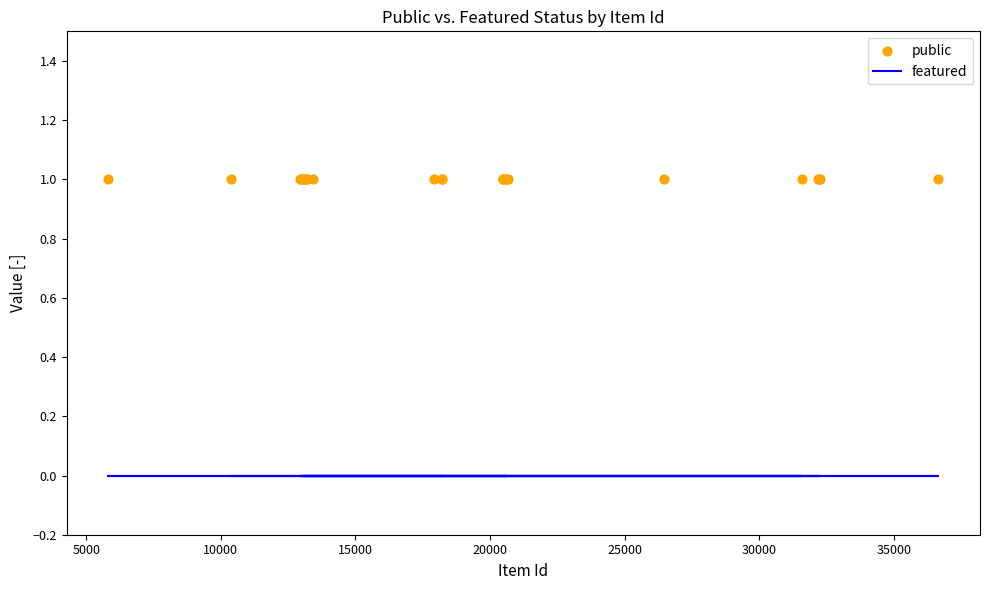

Which series has the largest total across all categories?

public